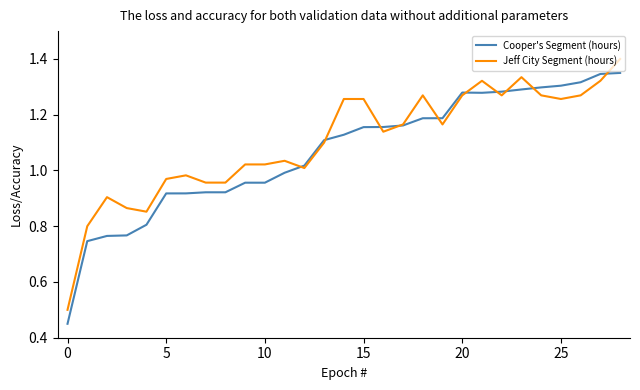

List the series in order of their peak value, lowest first.

Cooper's Segment (hours), Jeff City Segment (hours)